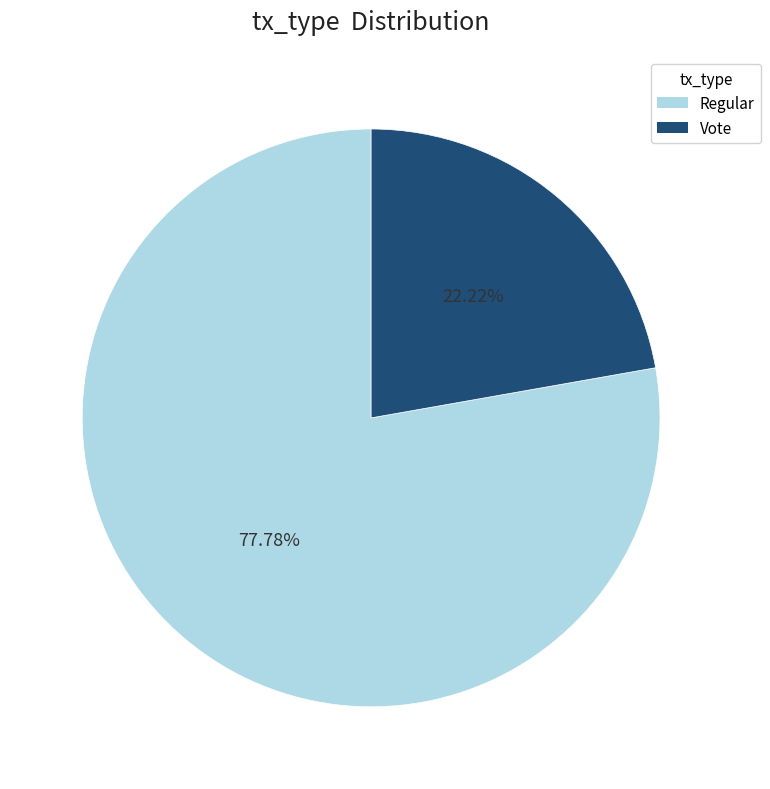

Is there any slice that represents more than half of the pie?

Yes